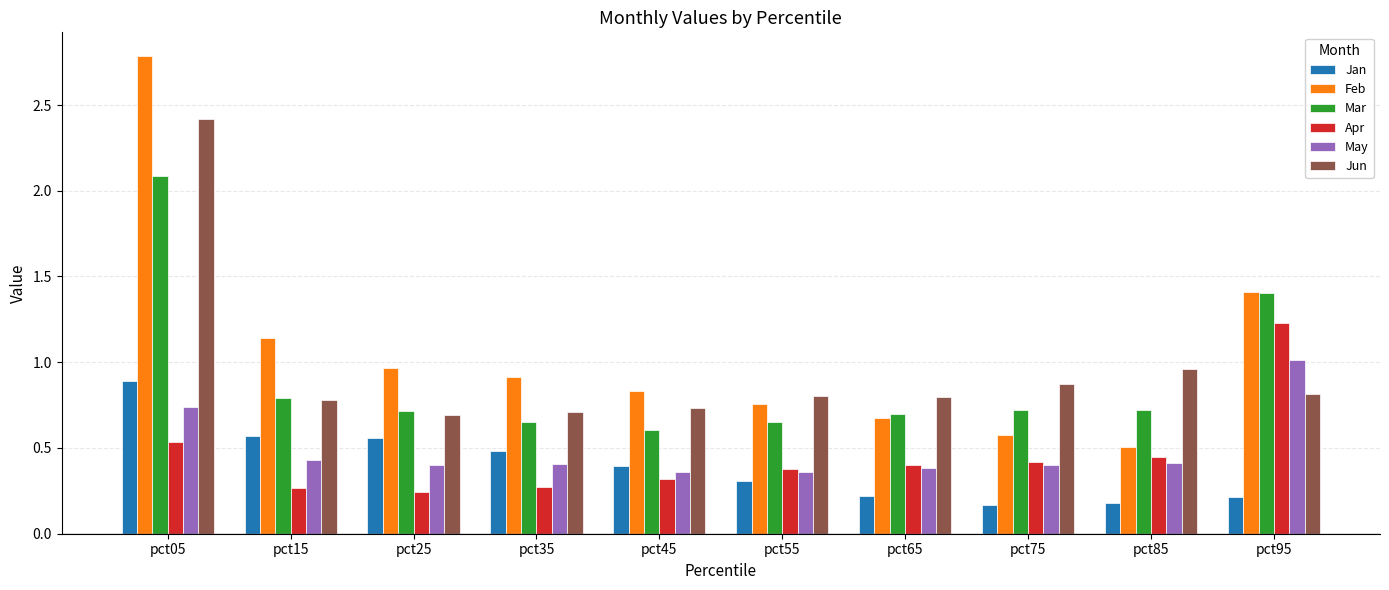

Which category has the highest value across all series?

pct05